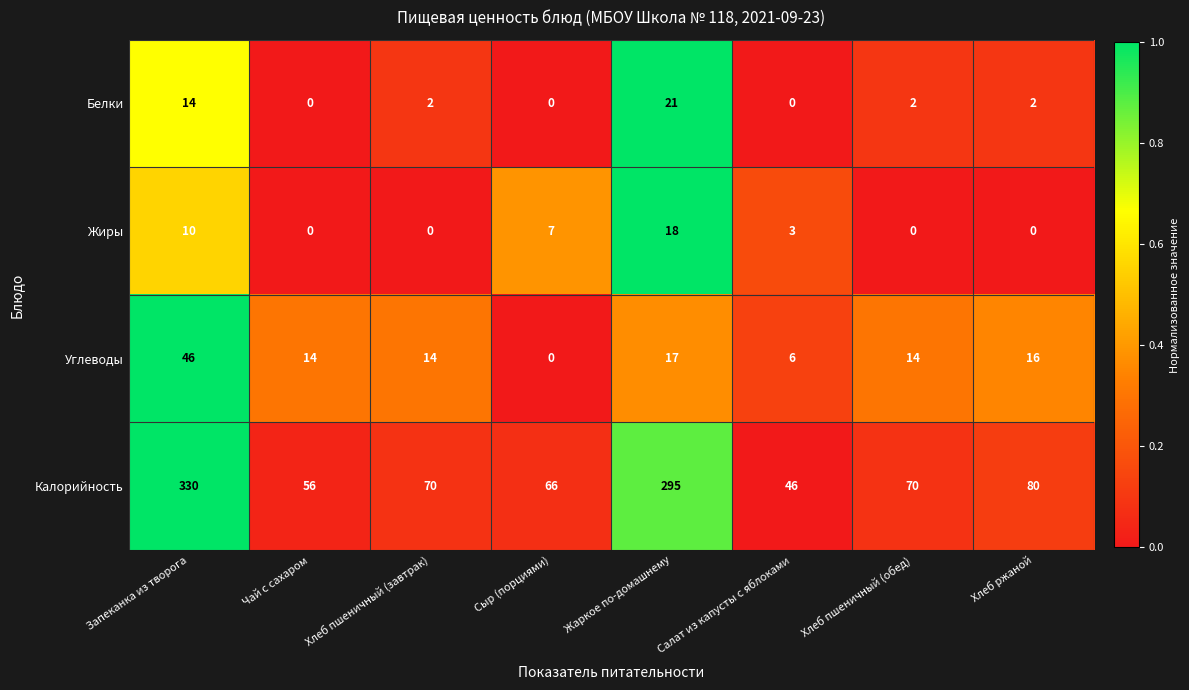

Rank the series by their maximum value, from highest to lowest.

Калорийность, Углеводы, Белки, Жиры